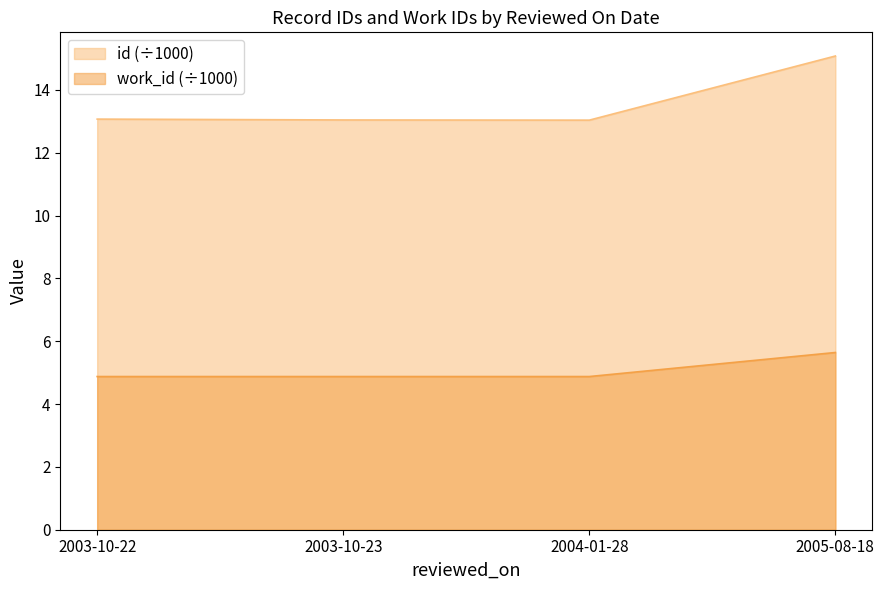

True or false: id has more than 1 interior local peaks.

False